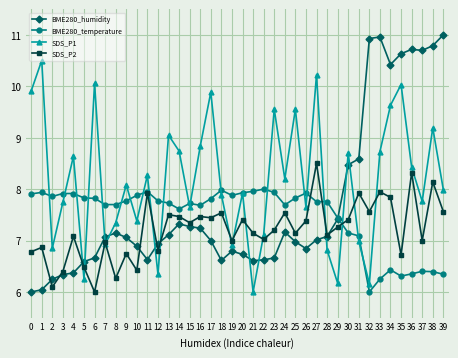

At which category is the sum across all series the highest?

38